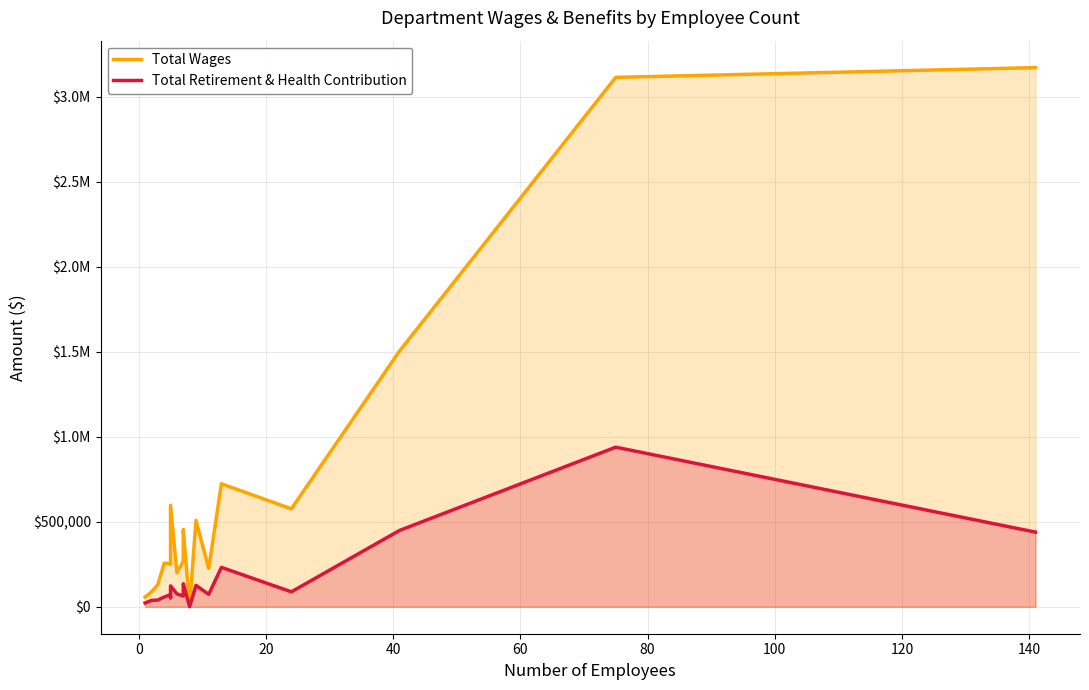

True or false: Total Retirement & Health Contribution has a value of 133866 at 14.

False